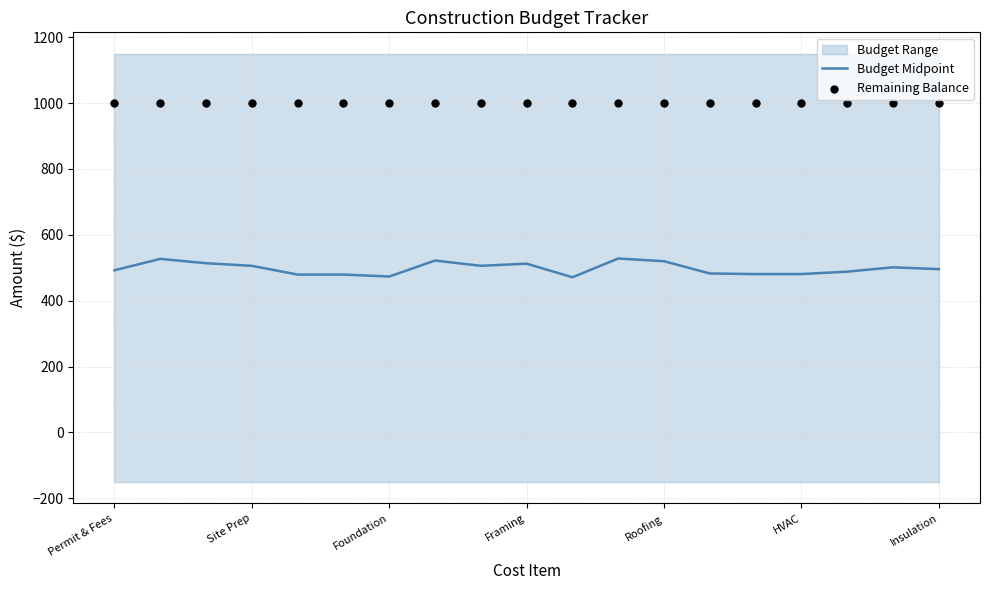

At which category is the sum across all series the highest?

11